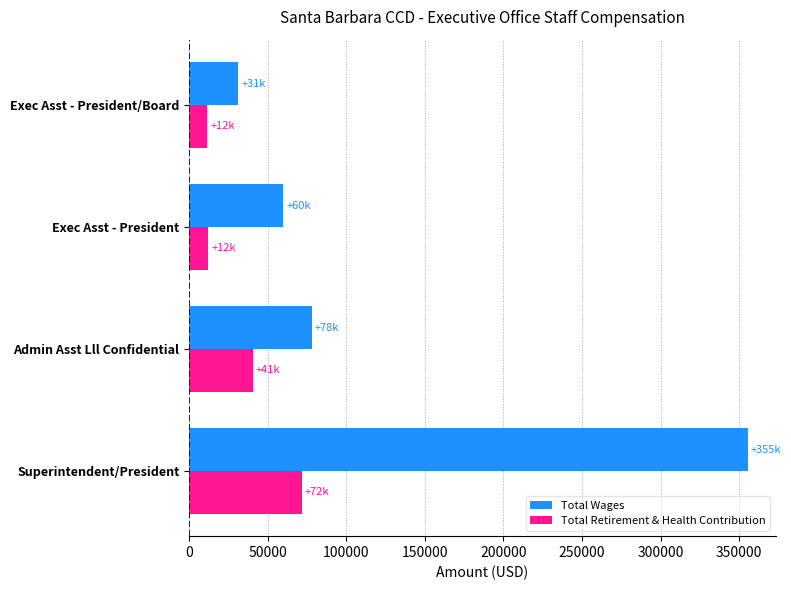

What is the total value across all series at Exec Asst - President/Board?

42872